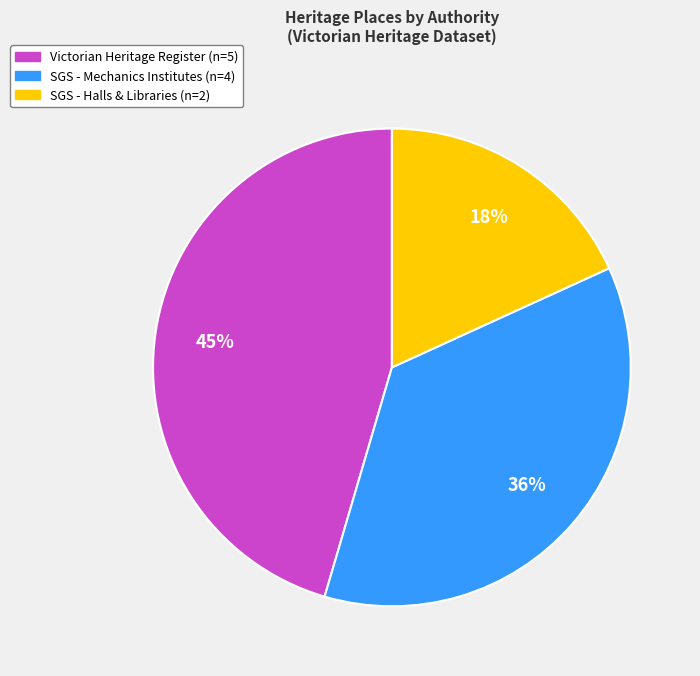

How many slices are in this pie chart?

3